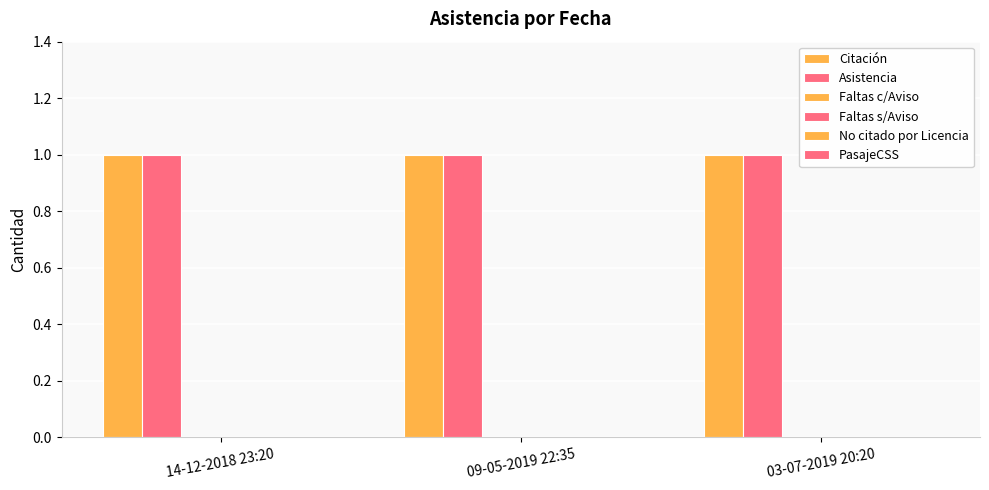

What is the spread (max minus min) of values at 03-07-2019 20:20?

1